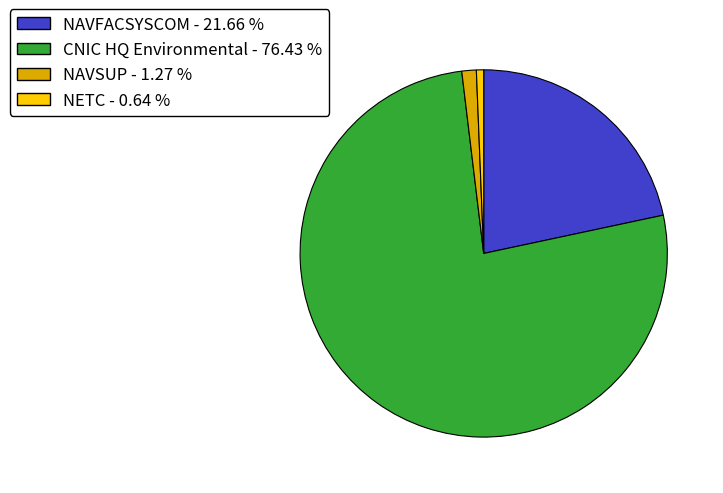

Is there any slice that represents more than half of the pie?

Yes